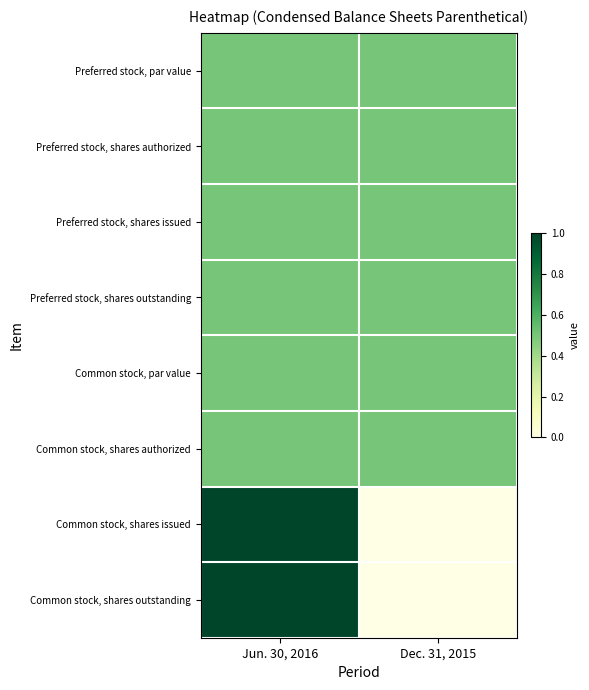

At which category is the sum across all series the highest?

Jun. 30, 2016